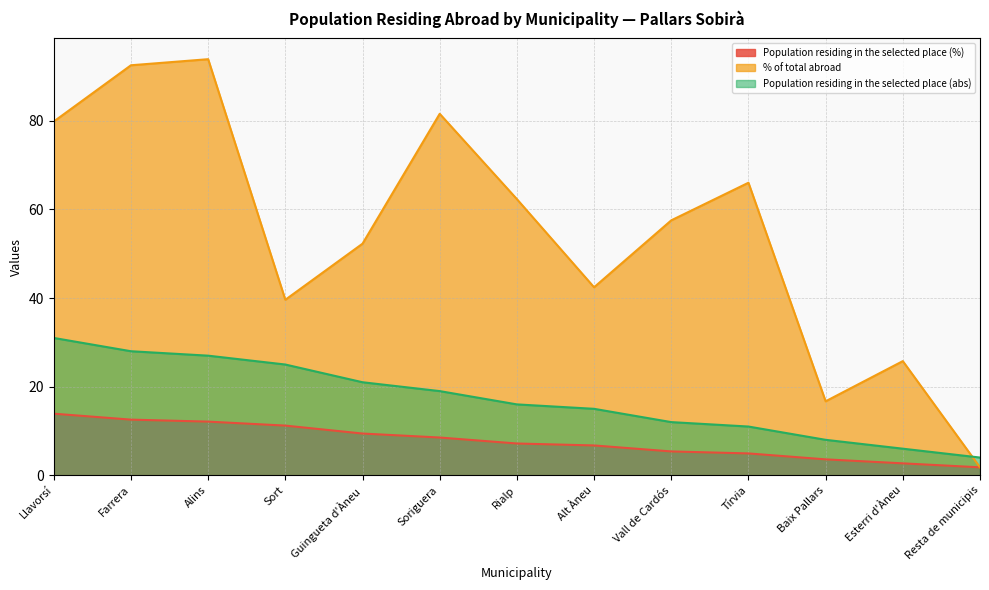

What is the difference between the maximum and minimum values in the % of total abroad series?

92.1